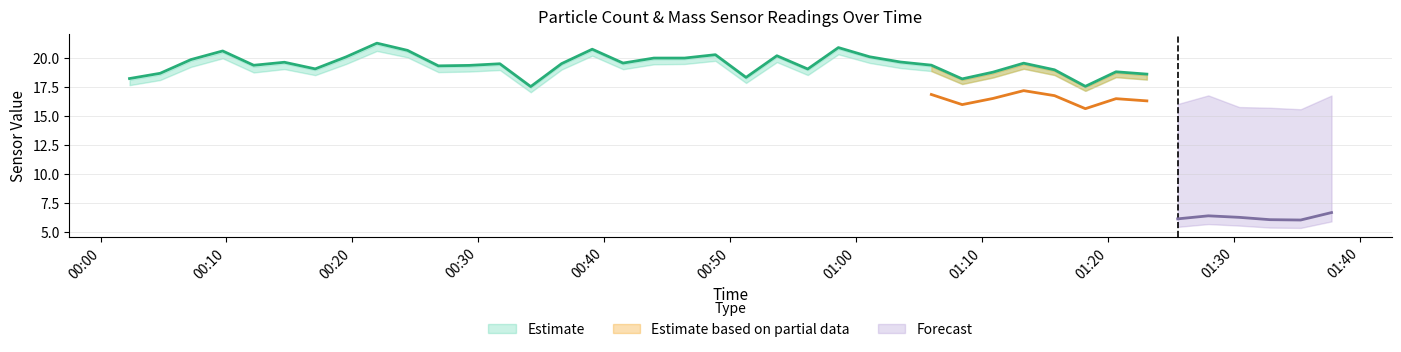

Does the chart display data point markers on the line(s)?

No